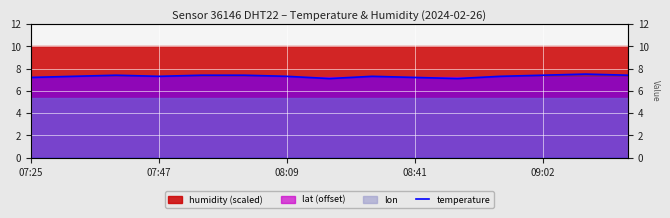

Is it true that the value at 09:02 is 7.4?

True